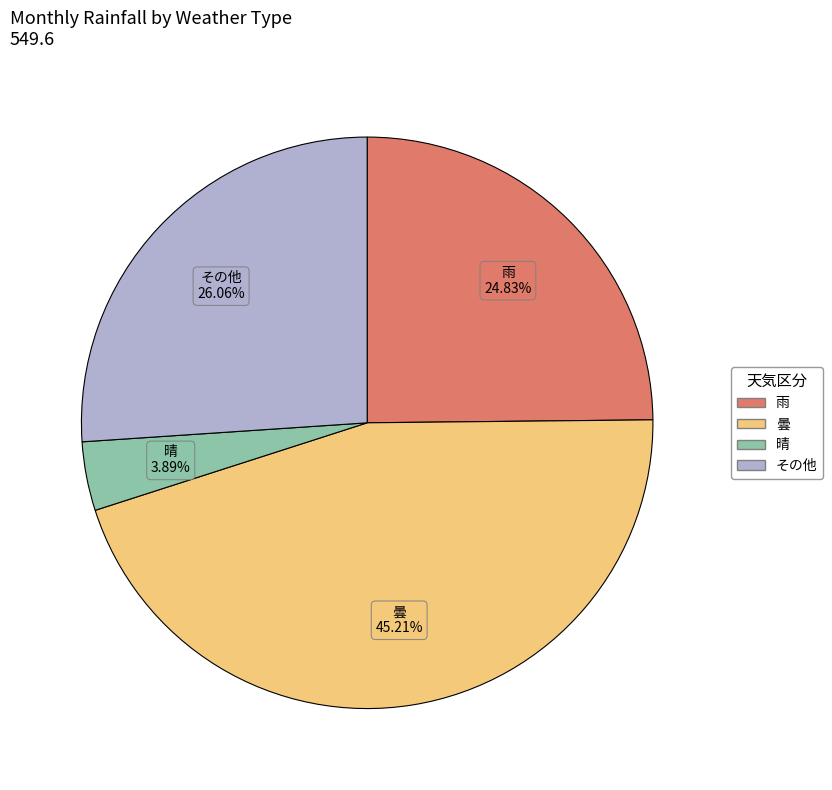

How many slices are in this pie chart?

4